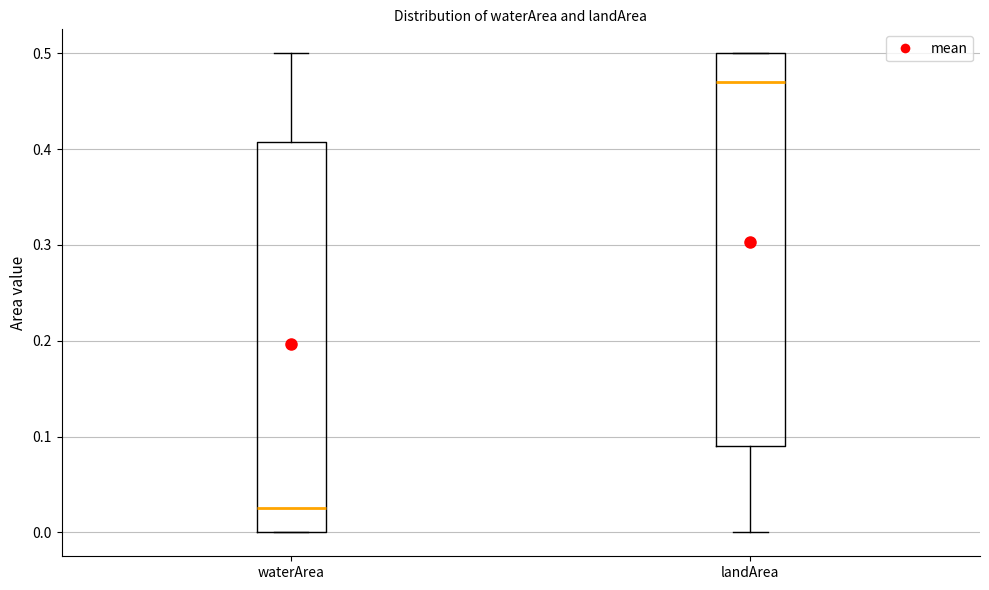

Reading left to right, read every box against the y-axis: the position of its median line, the range the box covers, and the ends of its whiskers. The values are not printed on the chart, so give them approximately, as read against the axis.

waterArea: median 0.03, box 0.00 to 0.41, whiskers 0.00 to 0.50
landArea: median 0.47, box 0.09 to 0.50, whiskers 0.00 to 0.50